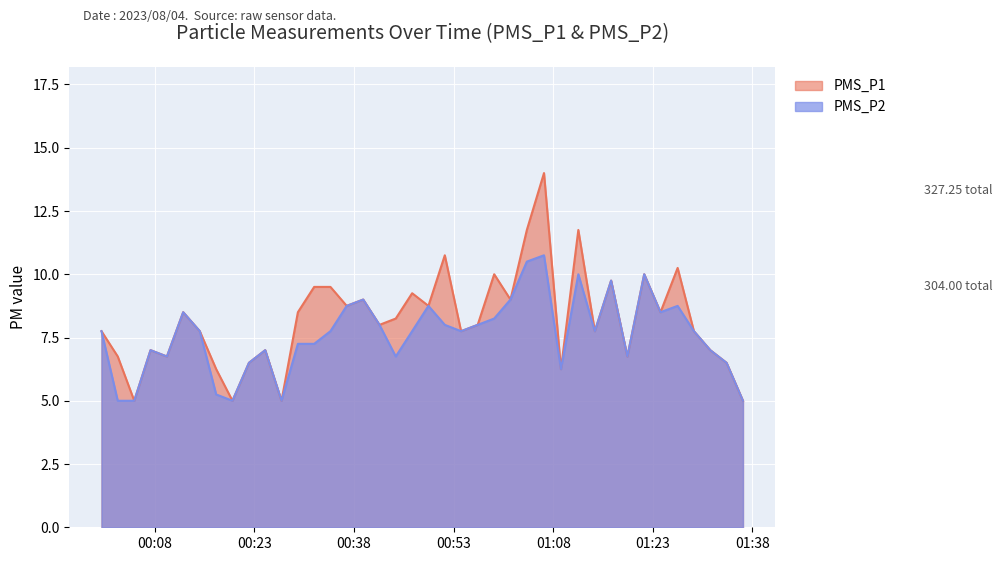

Where is the first local maximum for PMS_P1?

2023/08/04 00:07:23